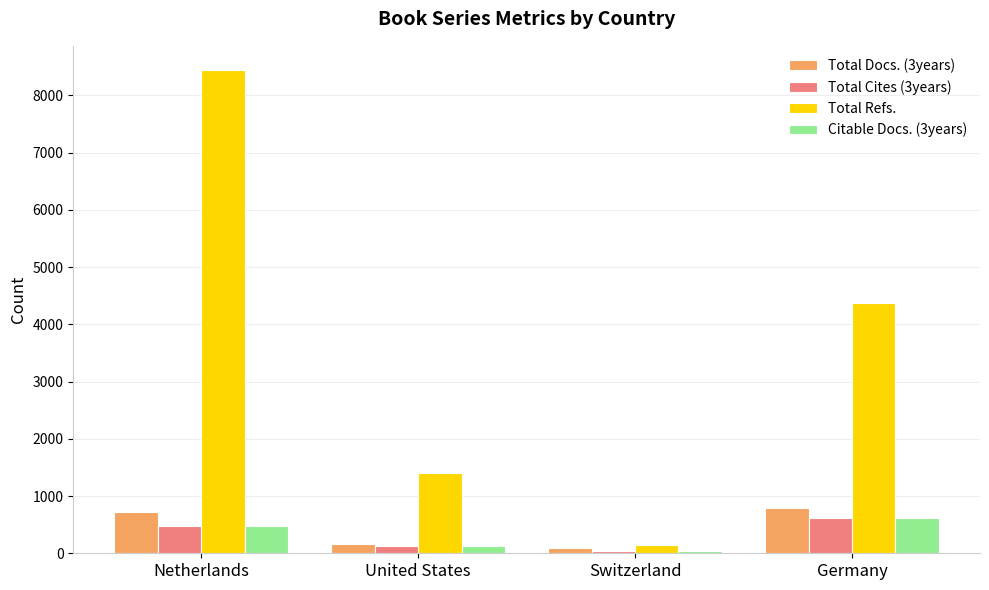

How many bars are there in total?

16